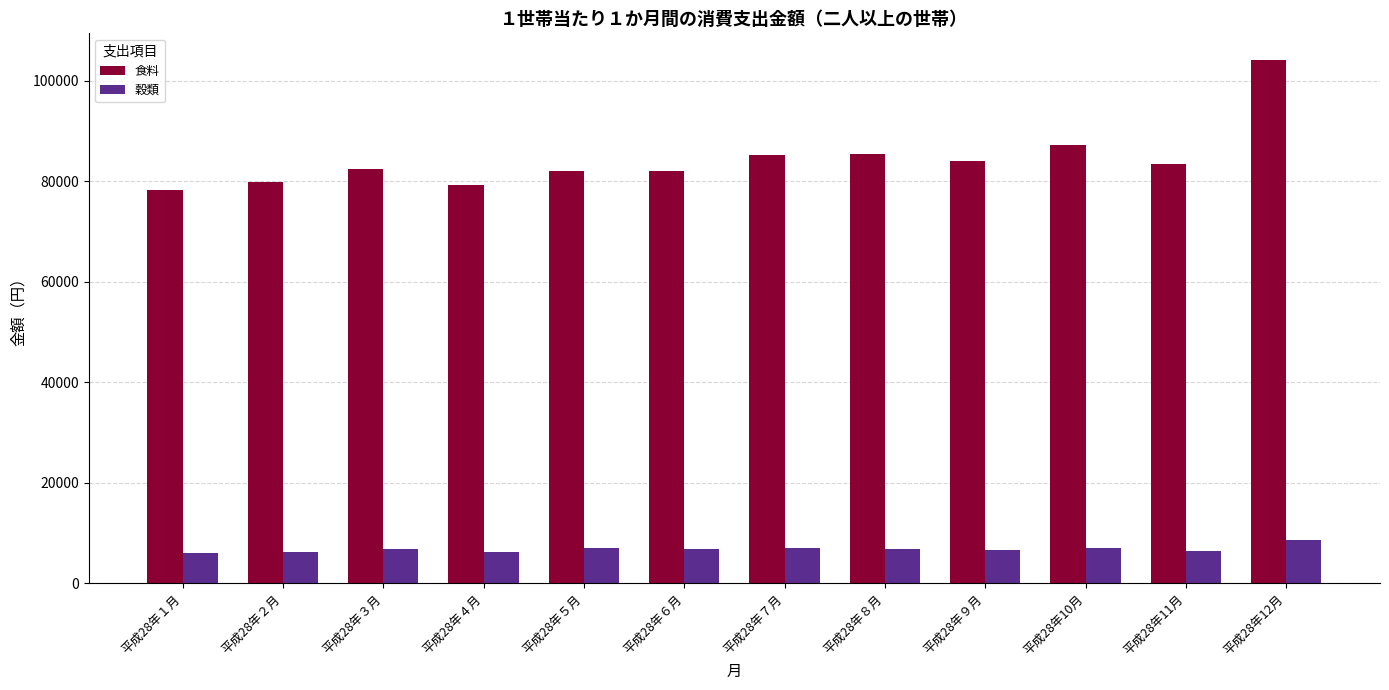

How many data points in 食料 are less than 83319?

6